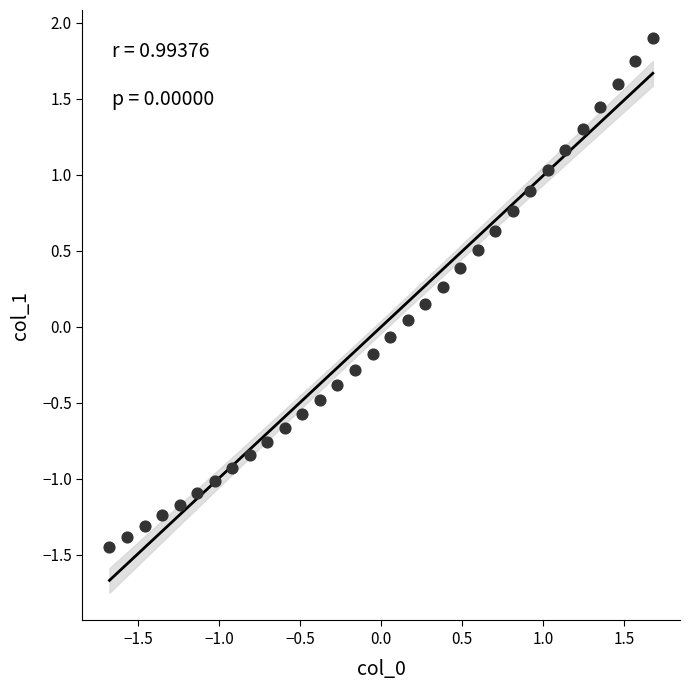

What is the range of Y values (max minus min)?

3.3